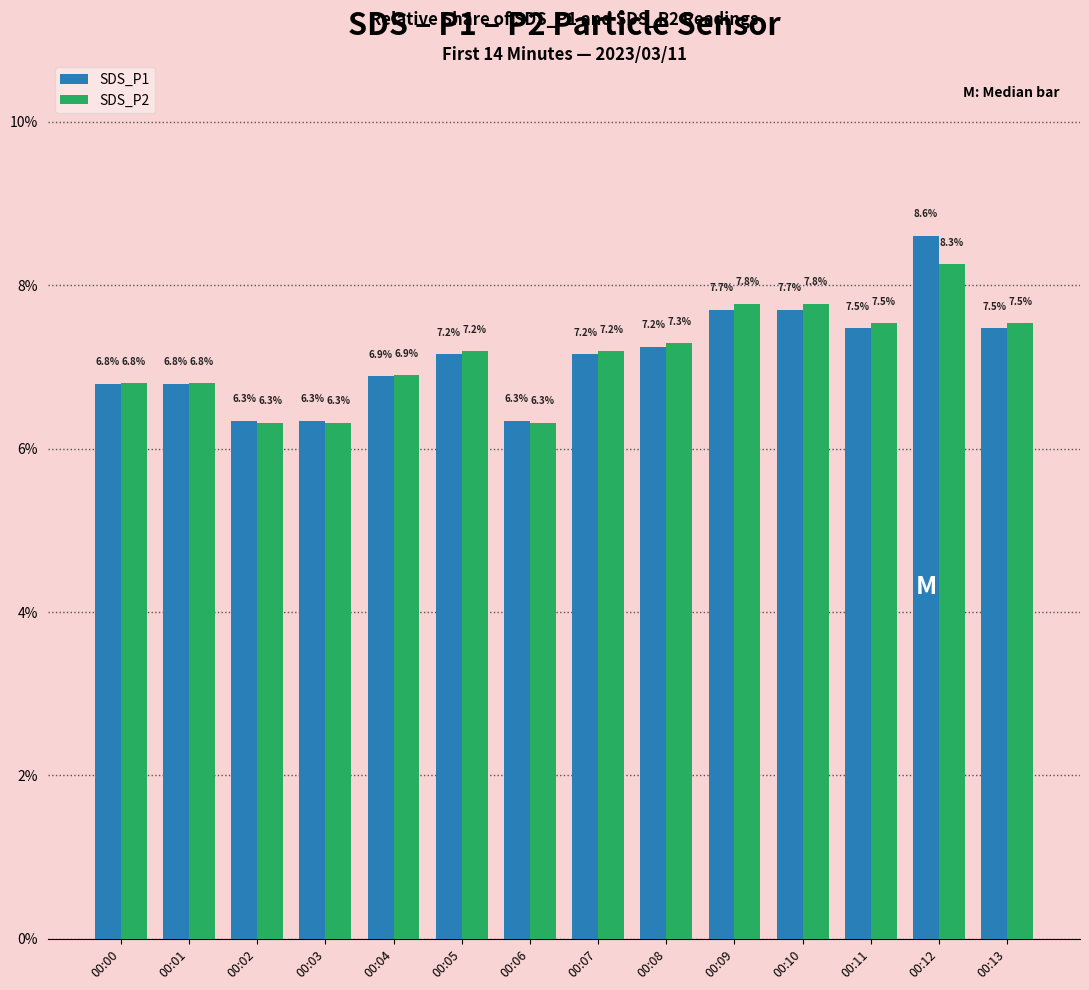

What is the average value of the SDS_P1 series?

7.1